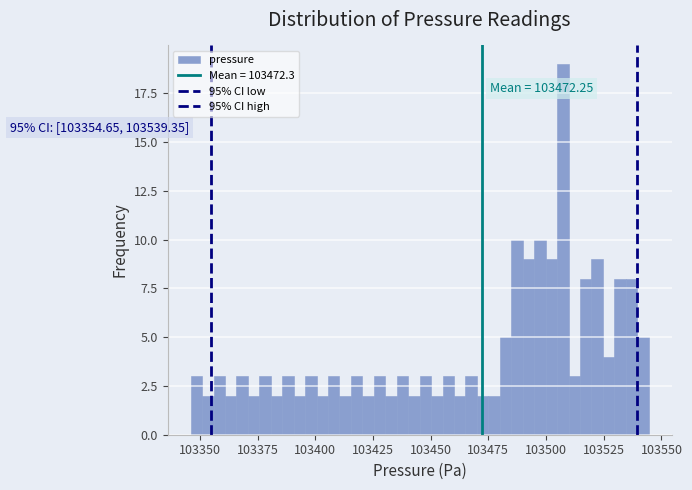

Read against the x-axis, roughly where is the centre of the tallest bar?

103505